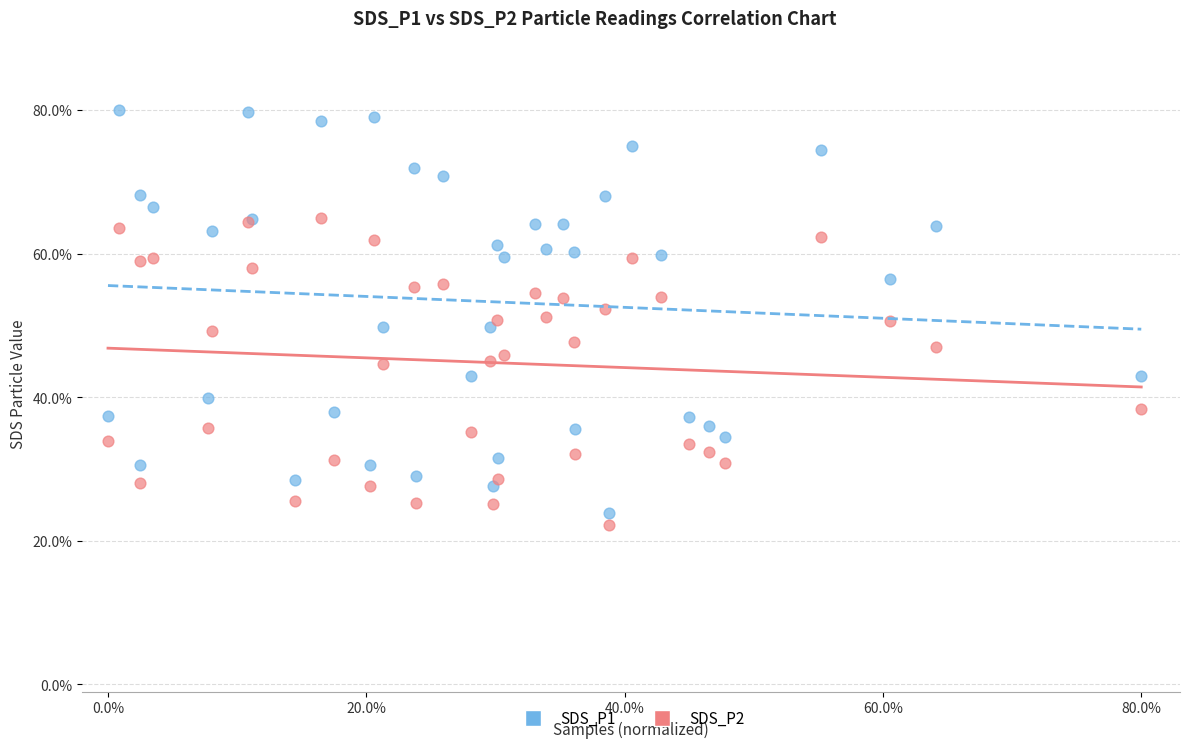

Which series contains the highest Y value?

SDS_P1